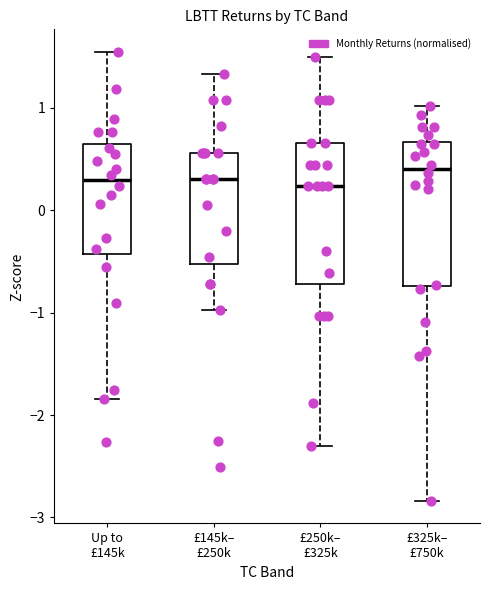

Reading left to right, read every box against the y-axis: the position of its median line, the range the box covers, and the ends of its whiskers. The values are not printed on the chart, so give them approximately, as read against the axis.

Up to £145k: median 0.3, box -0.4 to 0.6, whiskers -1.8 to 1.5
£145k– £250k: median 0.3, box -0.5 to 0.6, whiskers -1.0 to 1.3
£250k– £325k: median 0.2, box -0.7 to 0.7, whiskers -2.3 to 1.5
£325k– £750k: median 0.4, box -0.7 to 0.7, whiskers -2.8 to 1.0